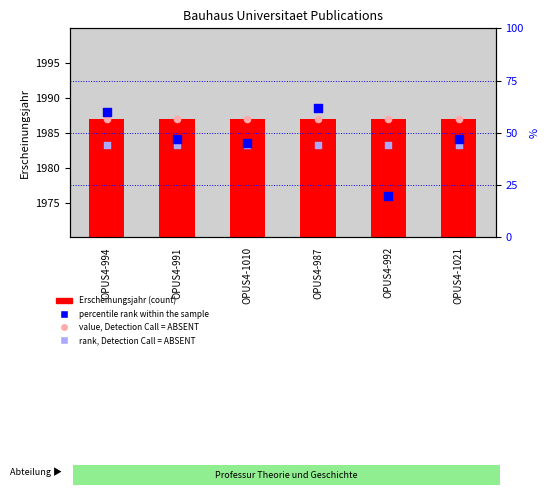

Which series contains the lowest Y value?

percentile rank within the sample